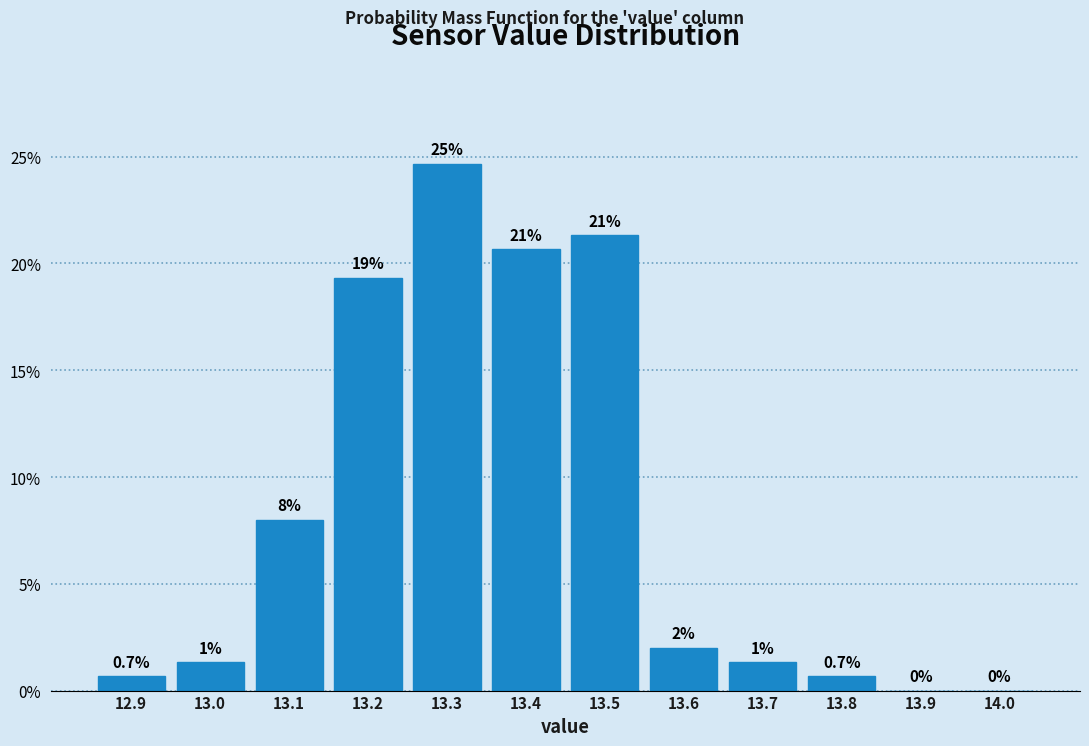

Over which range of the x-axis is the bar tallest?

13.25 to 13.35